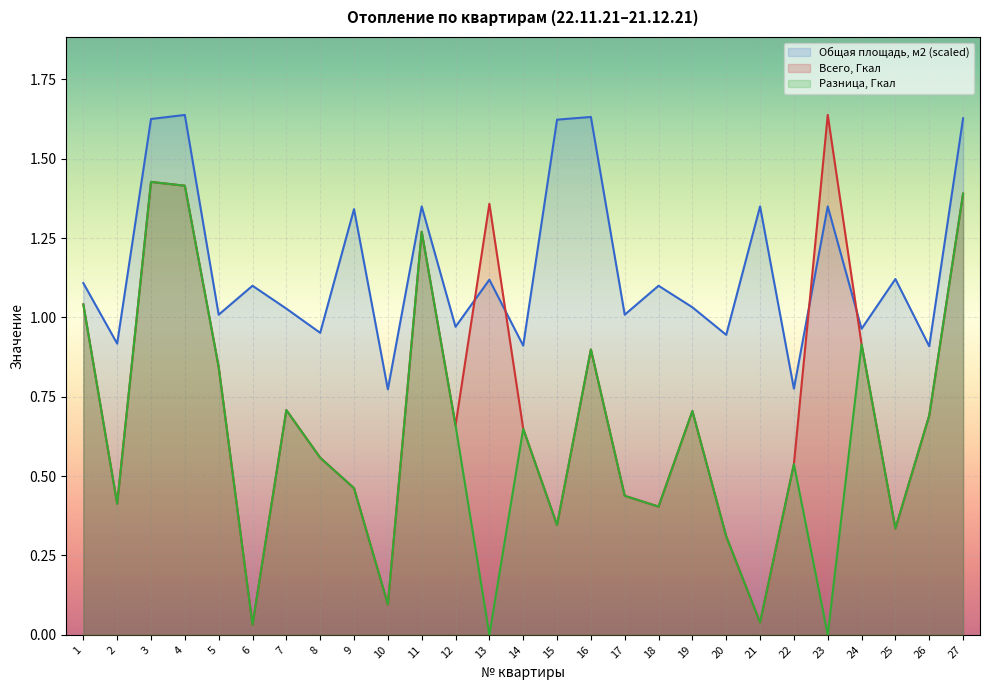

Reading right to left, list all the values displayed in this chart.

Общая площадь, м2: 27=1.6	26=0.9	25=1.1	24=1.0	23=1.3	22=0.8	21=1.3	20=0.9	19=1.0	18=1.1	17=1.0	16=1.6	15=1.6	14=0.9	13=1.1	12=1.0	11=1.3	10=0.8	9=1.3	8=1.0	7=1.0	6=1.1	5=1.0	4=1.6	3=1.6	2=0.9	1=1.1
Всего, Гкал: 27=1.4	26=0.7	25=0.3	24=0.9	23=1.6	22=0.5	21=0.0	20=0.3	19=0.7	18=0.4	17=0.4	16=0.9	15=0.3	14=0.6	13=1.4	12=0.7	11=1.3	10=0.1	9=0.5	8=0.6	7=0.7	6=0.0	5=0.8	4=1.4	3=1.4	2=0.4	1=1.0
Разница, Гкал: 27=1.4	26=0.7	25=0.3	24=0.9	23=0.0	22=0.5	21=0.0	20=0.3	19=0.7	18=0.4	17=0.4	16=0.9	15=0.3	14=0.6	13=0.0	12=0.7	11=1.3	10=0.1	9=0.5	8=0.6	7=0.7	6=0.0	5=0.8	4=1.4	3=1.4	2=0.4	1=1.0